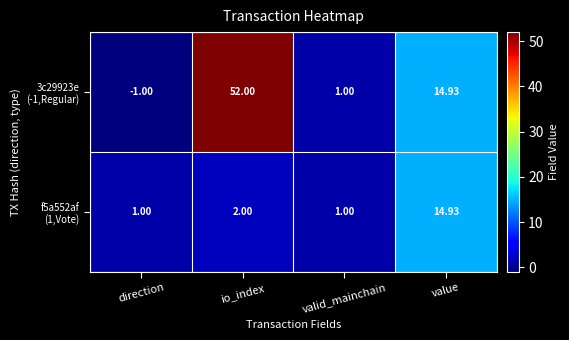

At which category does the chart reach its peak across all series?

io_index